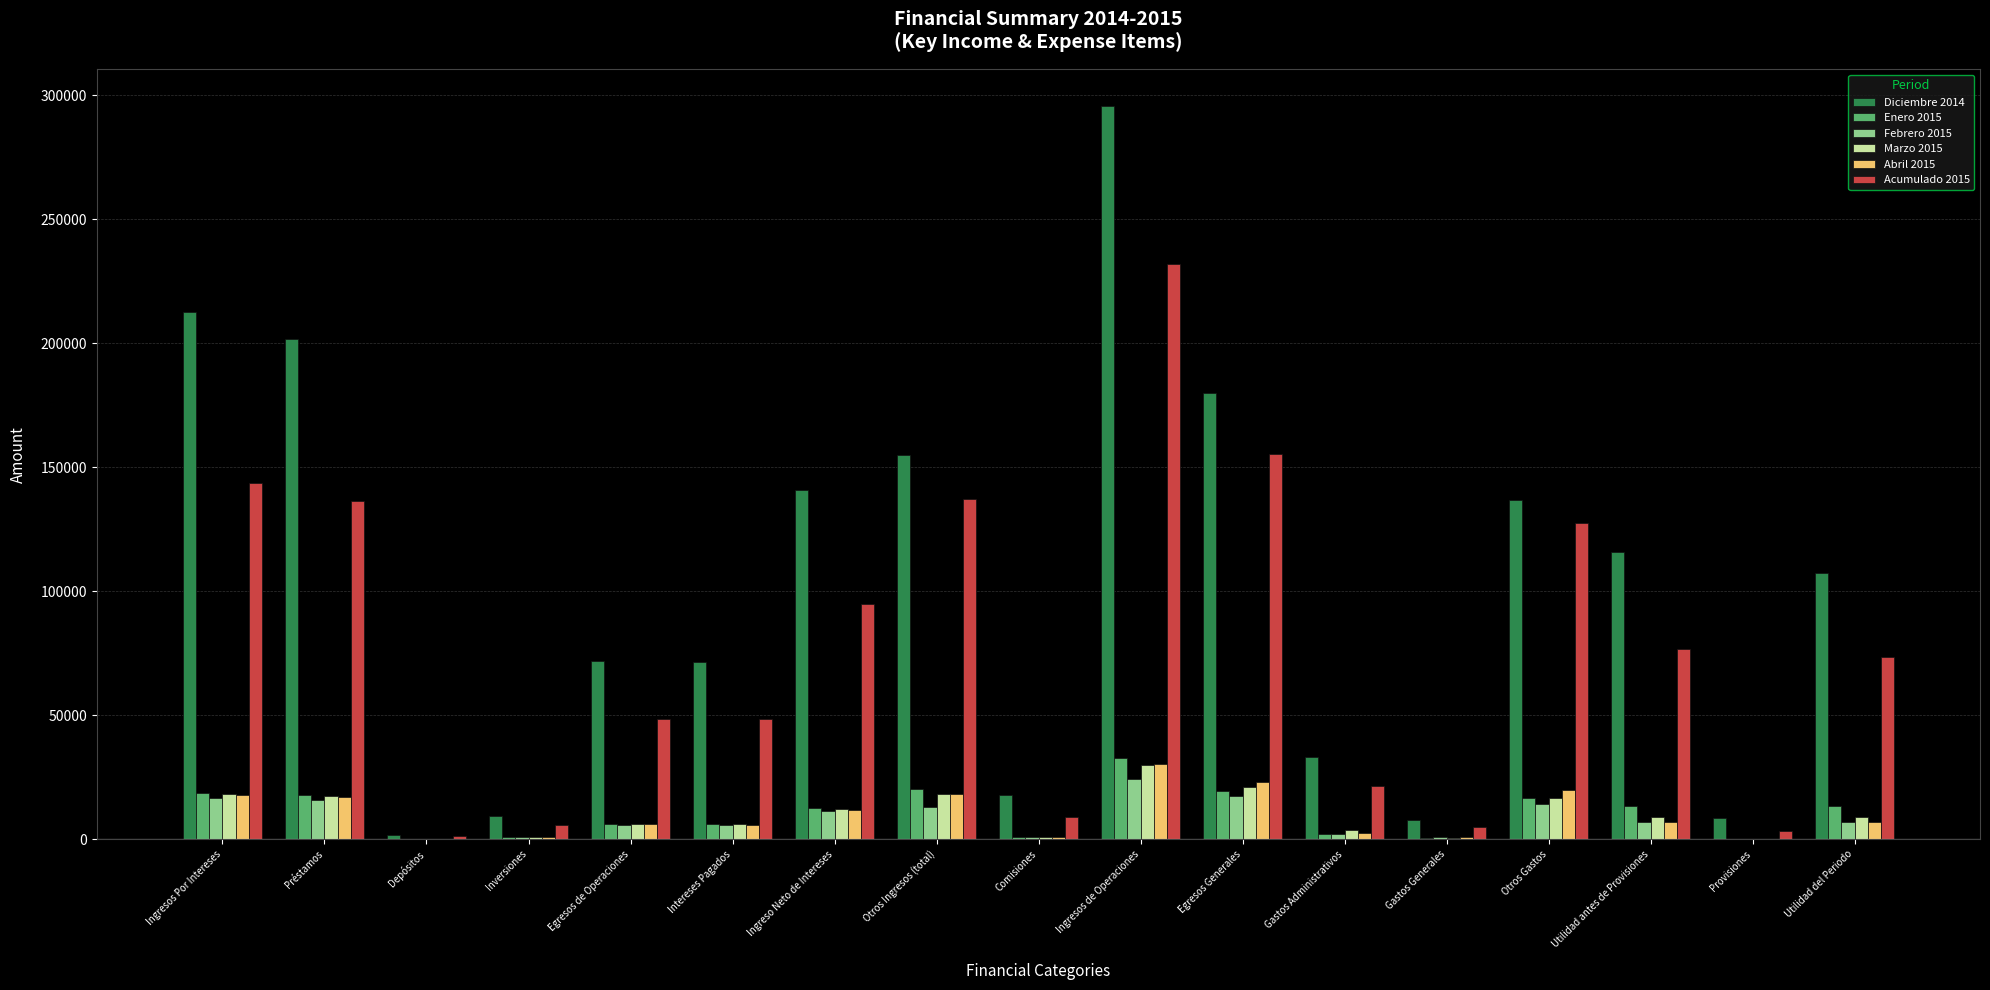

At which label does Marzo 2015 reach its peak?

Ingresos de Operaciones